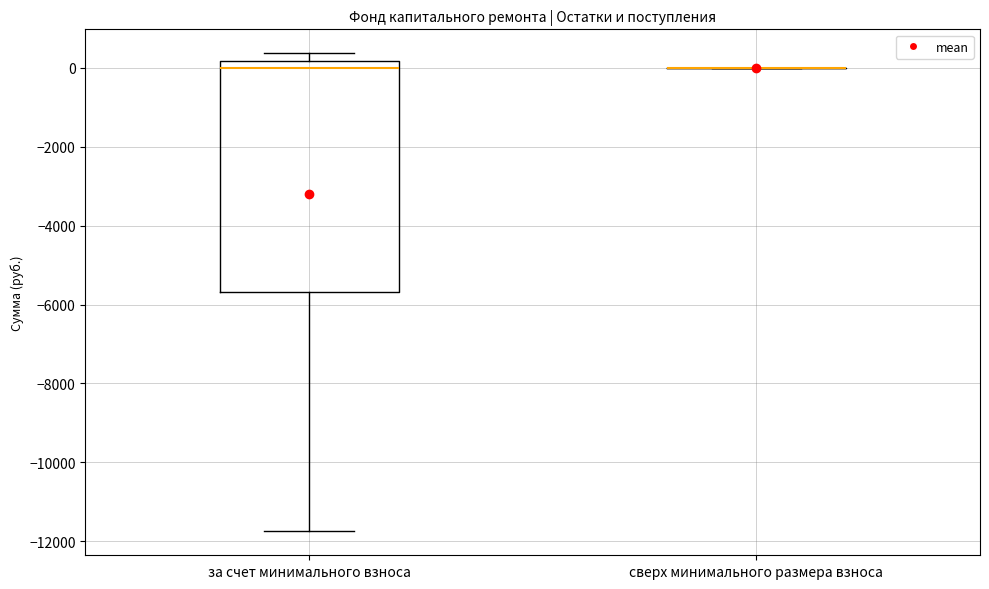

Which box is the tallest, from its lower edge to its upper edge?

за счет минимального взноса